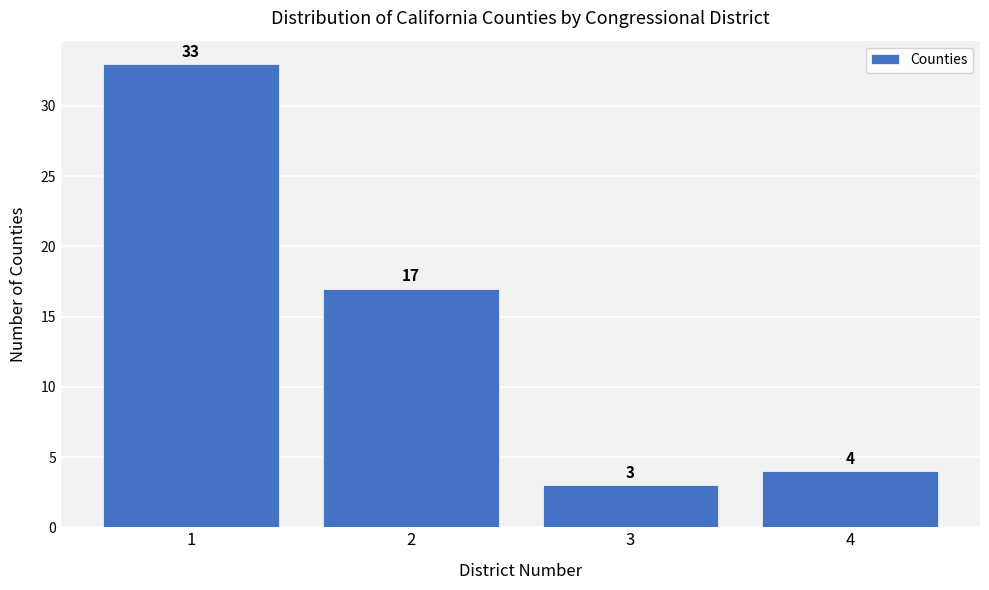

Reading left to right, list every bar in this chart as the range it spans on the x-axis followed by its height.

0.5 to 1.5: 33
1.5 to 2.5: 17
2.5 to 3.5: 3
3.5 to 4.5: 4